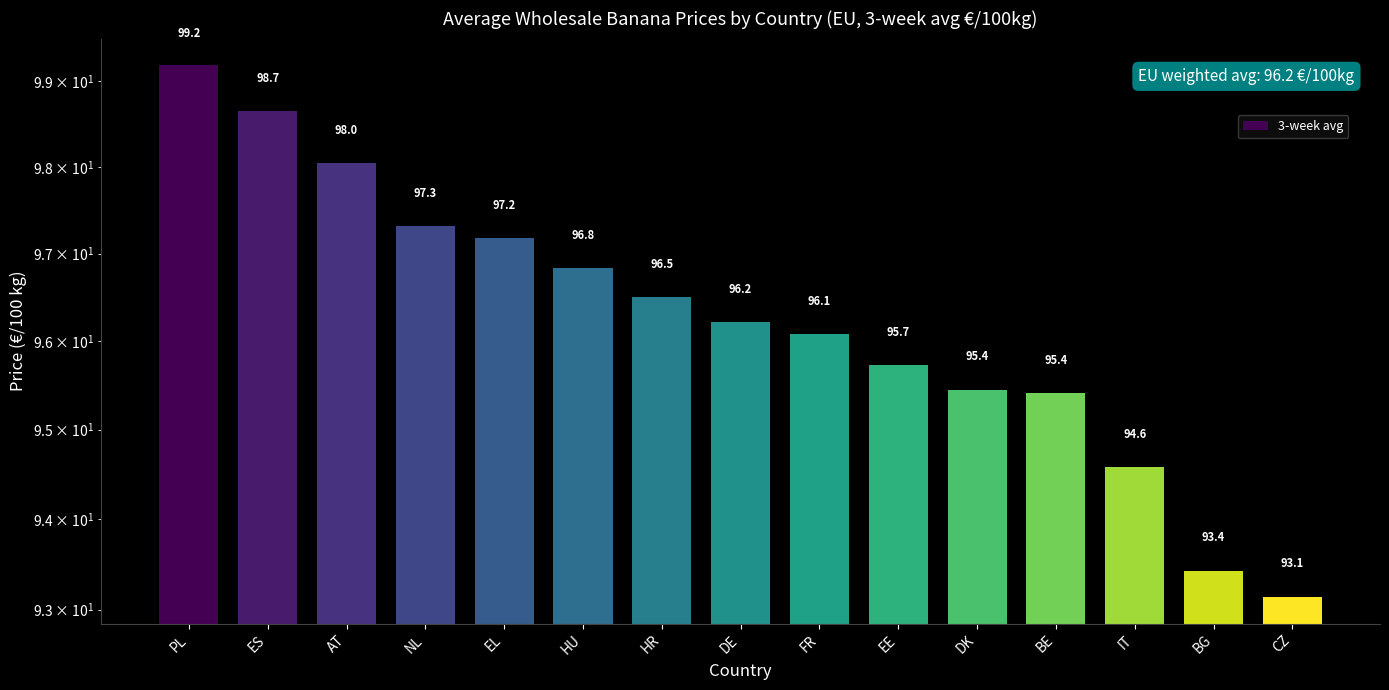

What is the change in value from PL to EE?

-3.5